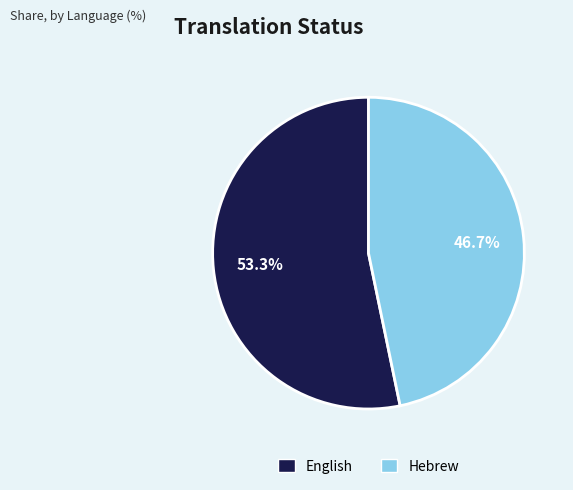

Is it true that Hebrew is 47% of the pie?

True